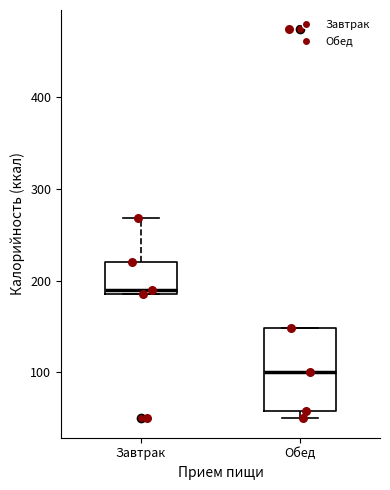

Reading left to right, transcribe this box plot: for each box, give where its median line is, the range the box spans, and where its two whiskers end, as read against the y-axis. The values are not printed on the chart, so give them approximately, as read against the axis.

Завтрак: median 190 (just above the box's lower edge), box 190 to 220, whiskers 190 to 270
Обед: median 100, box 60 to 150, whiskers 50 to 150